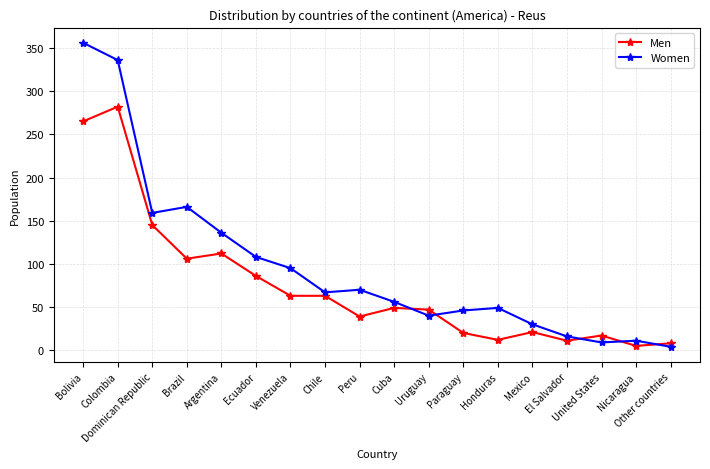

Is the value of Men at Venezuela greater than the value of Women at Chile?

No